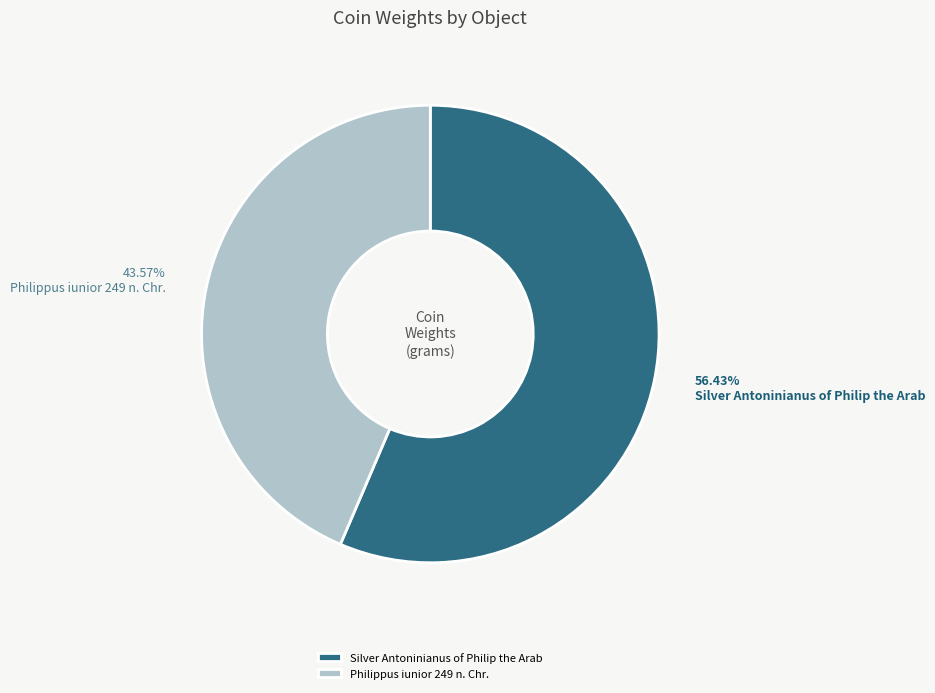

Which category has the biggest portion of the pie?

Silver Antoninianus of Philip the Arab